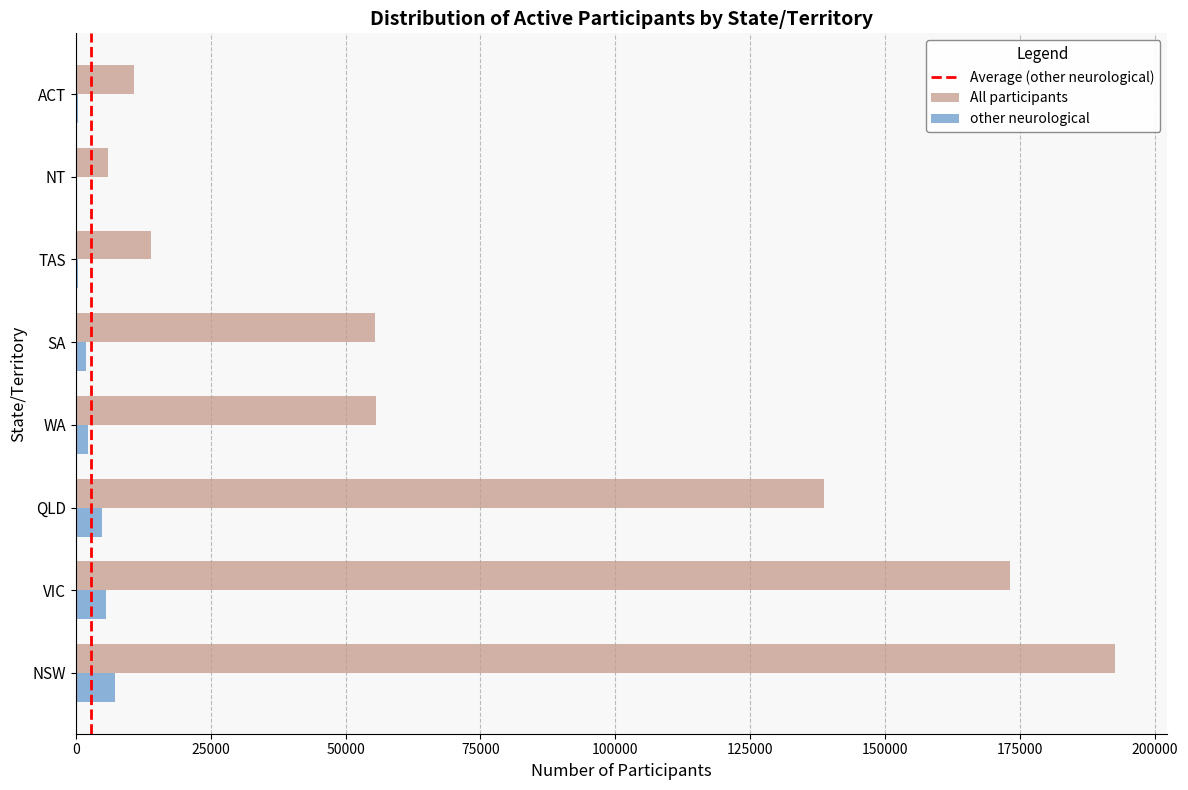

Between WA and NT, which series saw the biggest shift?

All participants